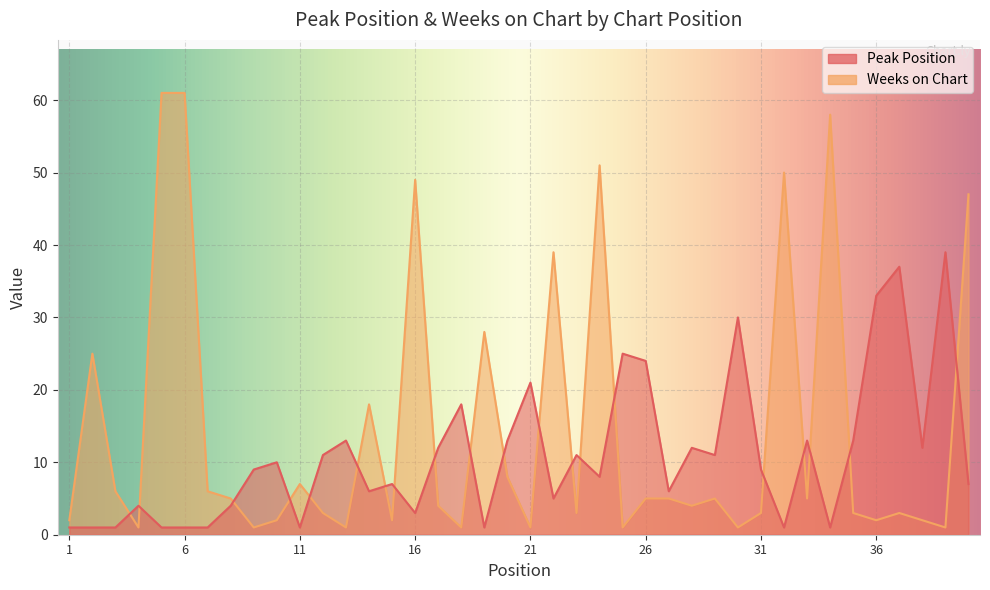

What is the sum of all Weeks on Chart values?

580